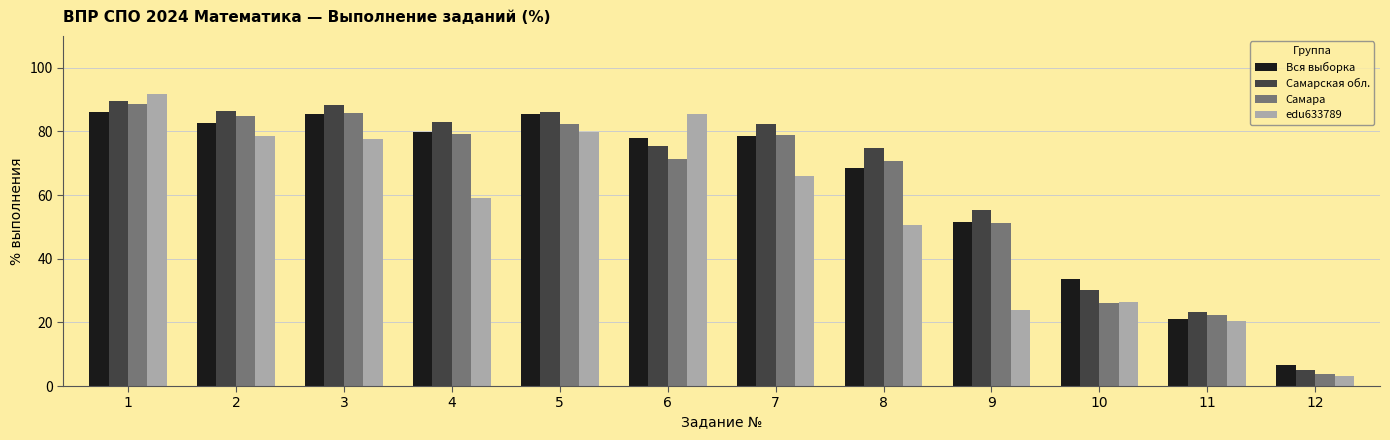

At which label is Самара closest to 46?

9